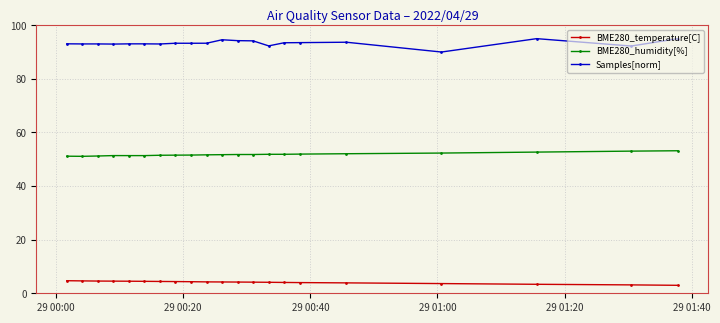

What is the average value of the BME280_temperature[C] series?

4.1